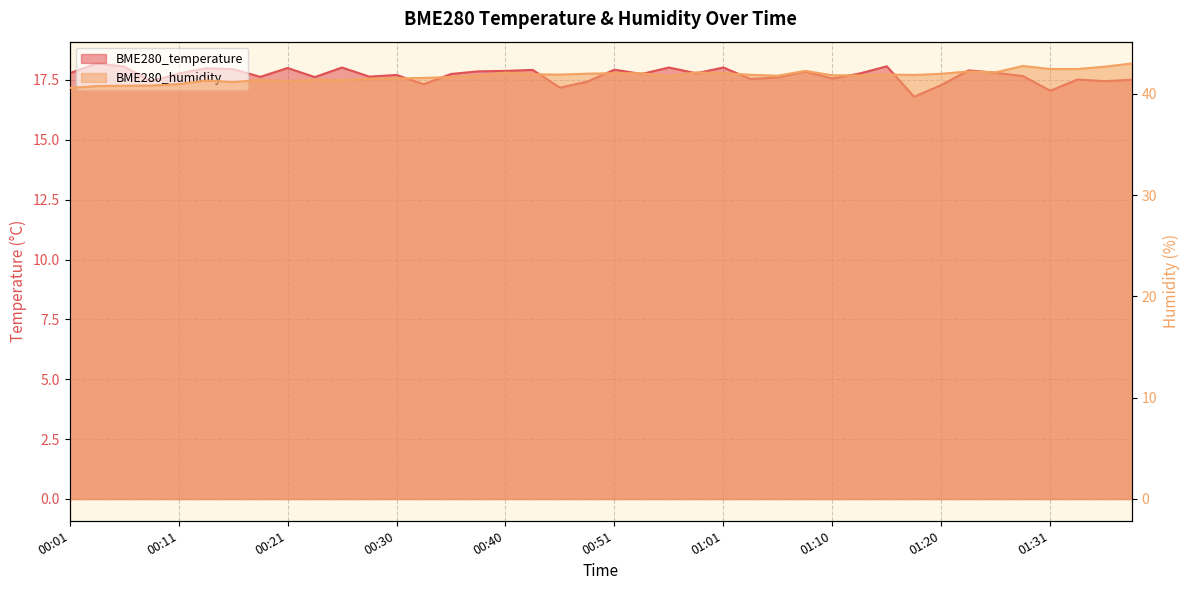

At which category does BME280_temperature reach its first local peak?

00:03